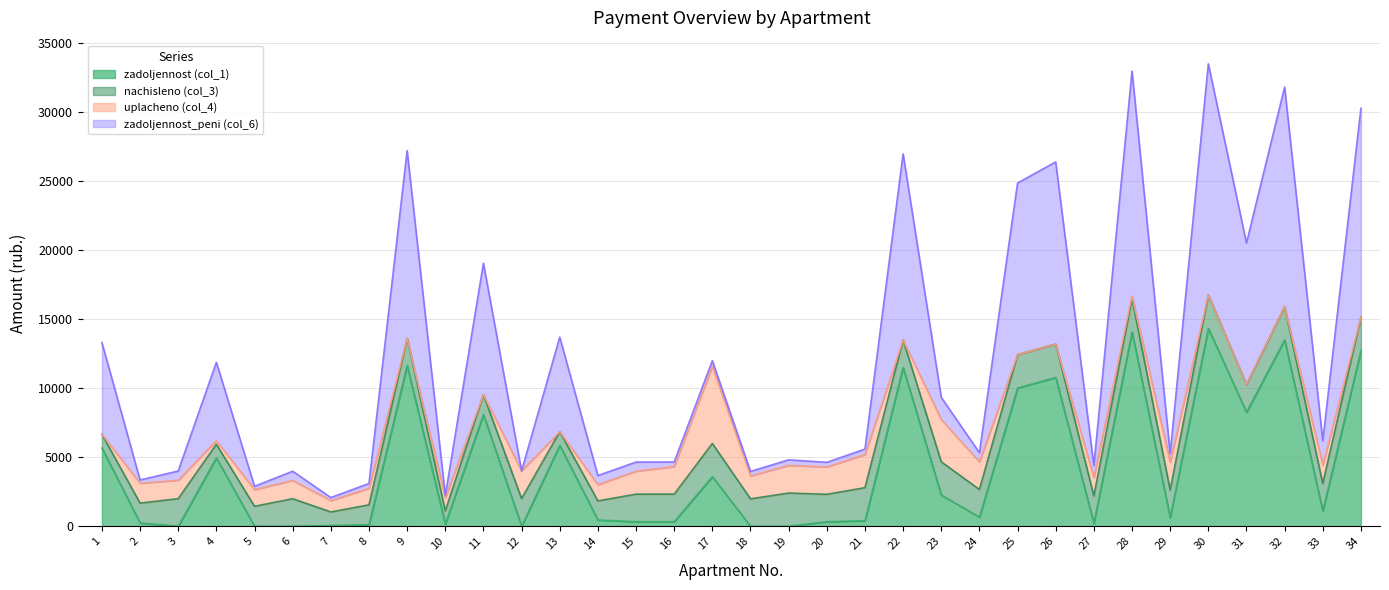

How many data points in zadoljennost (col_1) are less than 663?

17